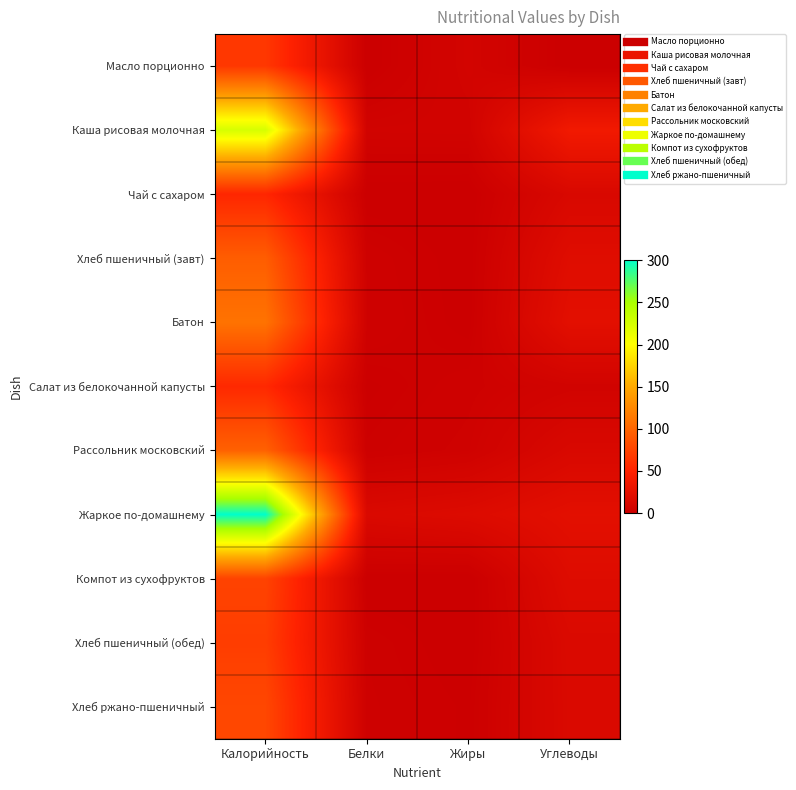

List the series in order of their peak value, lowest first.

Чай с сахаром, Салат из белокочанной капусты, Масло порционно, Хлеб пшеничный (обед), Компот из сухофруктов, Хлеб ржано-пшеничный, Хлеб пшеничный (завт), Рассольник московский, Батон, Каша рисовая молочная, Жаркое по-домашнему